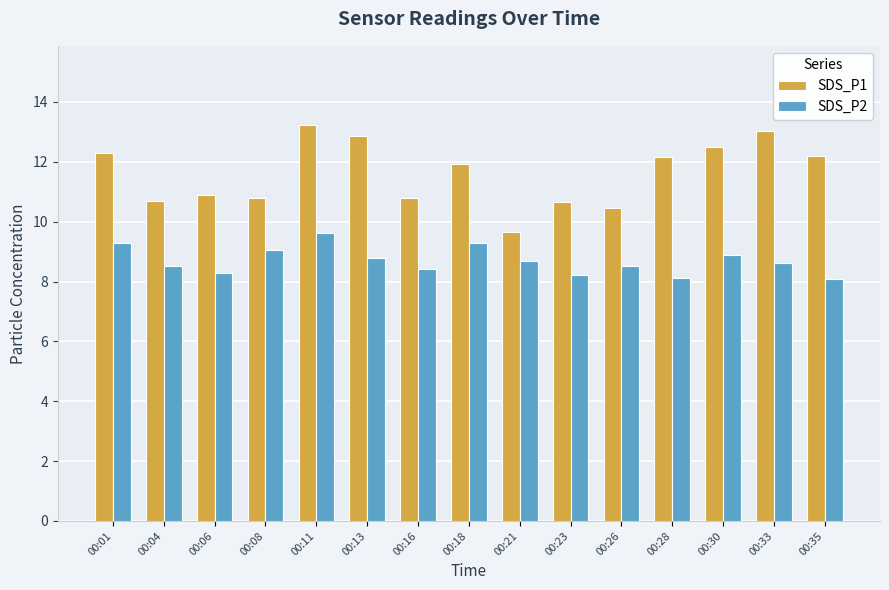

True or false: SDS_P2 has a value of 8.5 at 00:26.

True